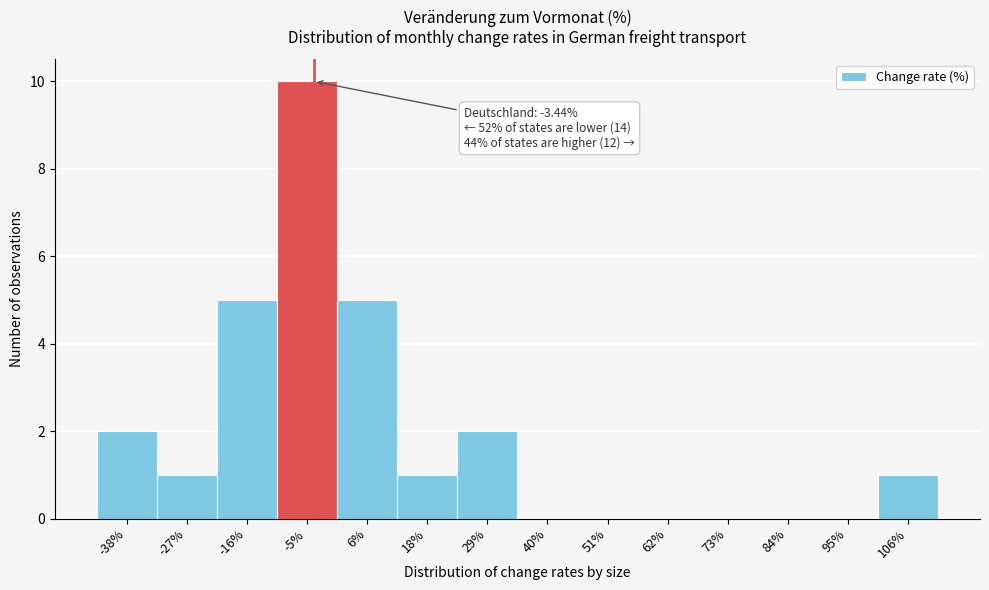

Which range on the x-axis has the tallest bar?

-10 to 0